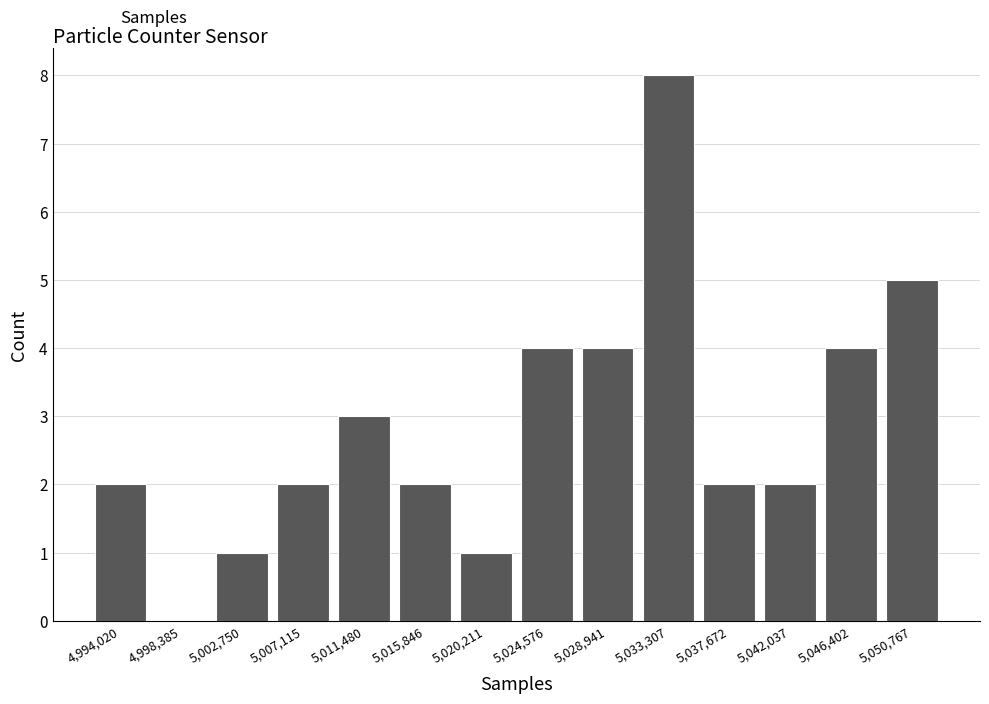

How tall is the bar that spans 5027000 to 5031000 on the x-axis? Neither the bar edges nor the heights are printed on the chart, so give them approximately, as read against the axes.

4